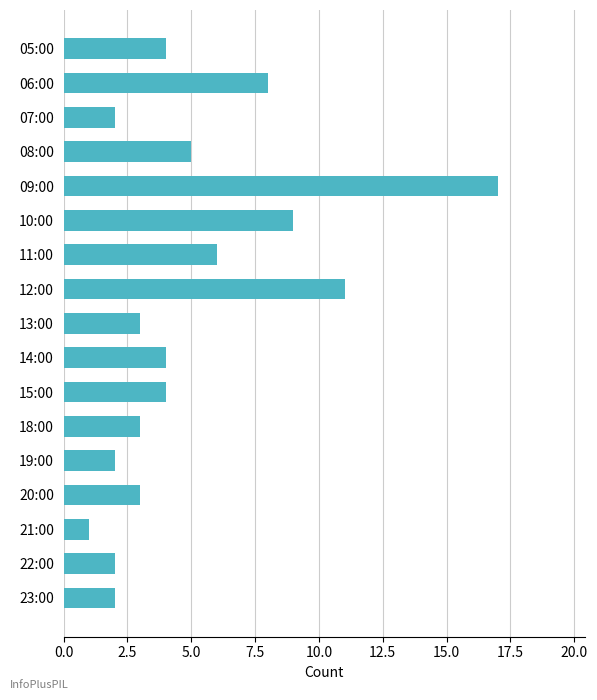

Reading bottom to top, what are all the values shown in this chart?

2	2	1	3	2	3	4	4	3	11	6	9	17	5	2	8	4